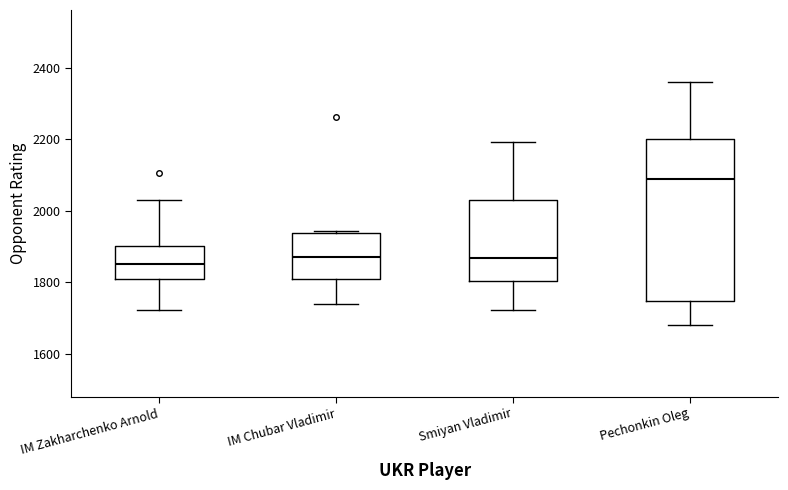

Where does the median line of the box for IM Zakharchenko Arnold sit on the y-axis? The values are not printed on the chart, so give them approximately, as read against the axis.

1860